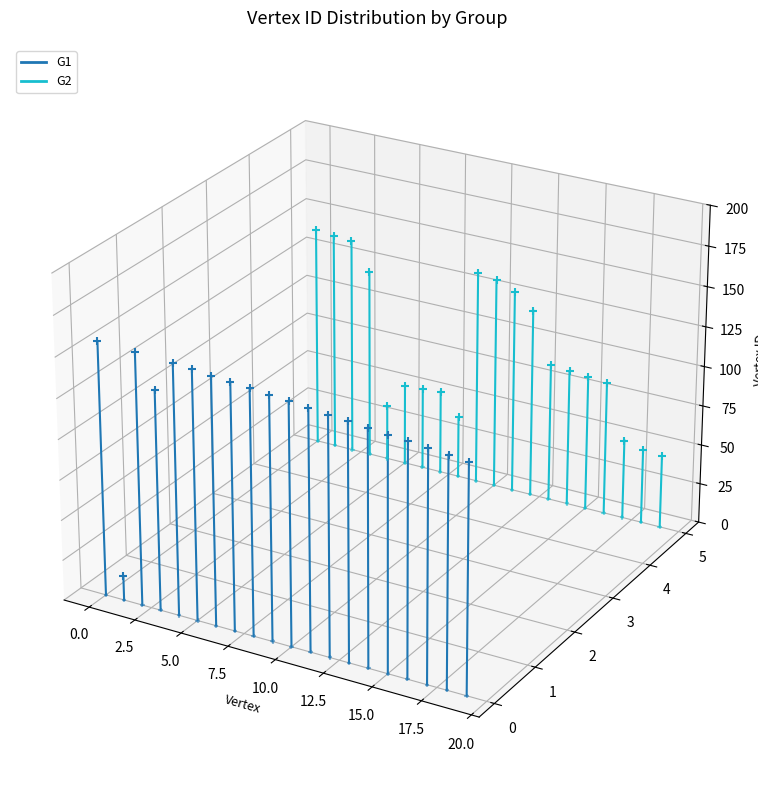

Is the value of G2 at −2.5 greater than the value of G1 at 0.0?

No